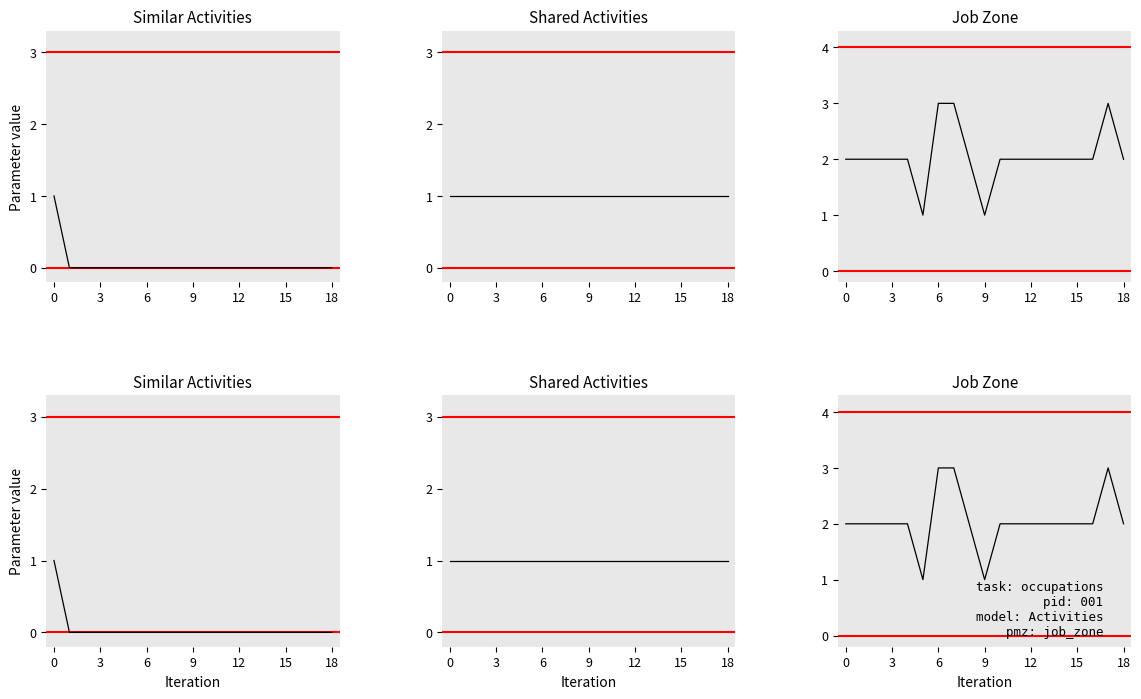

What are all the series names shown in the legend?

Similar Activities, Shared Activities, Job Zone